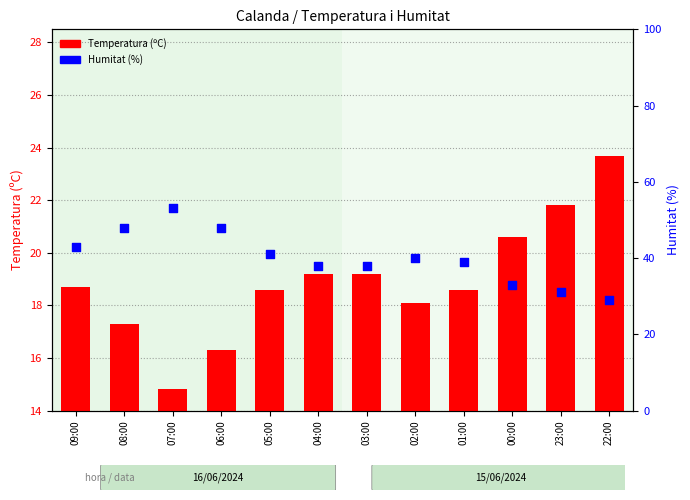

What is the total value across all series at 03:00?

57.2